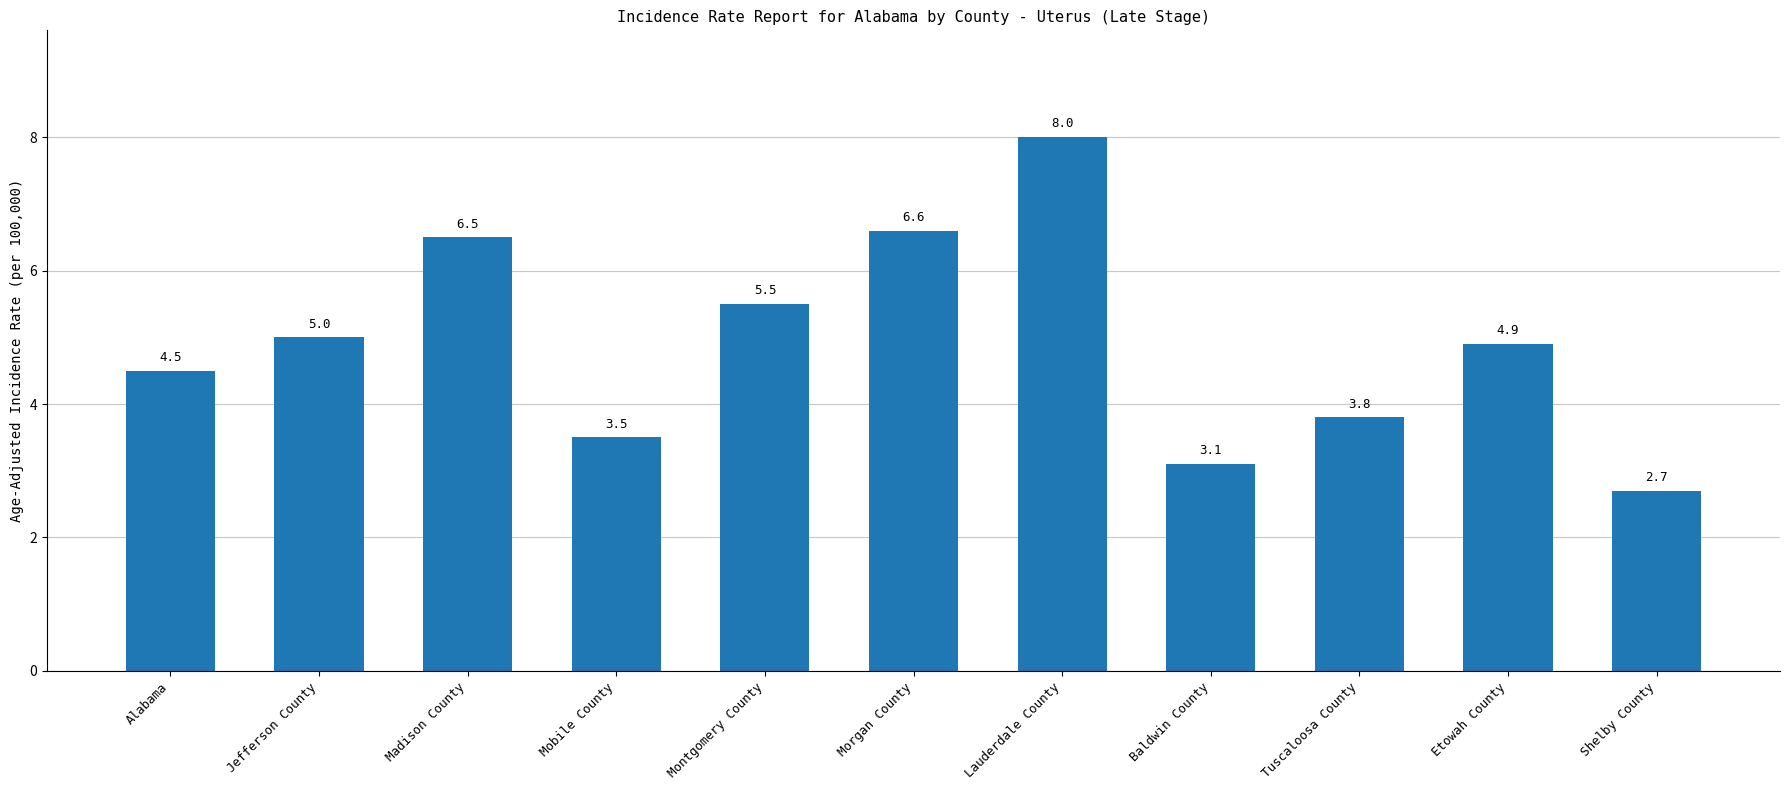

Is it true that the value at Etowah County is 1.3?

False